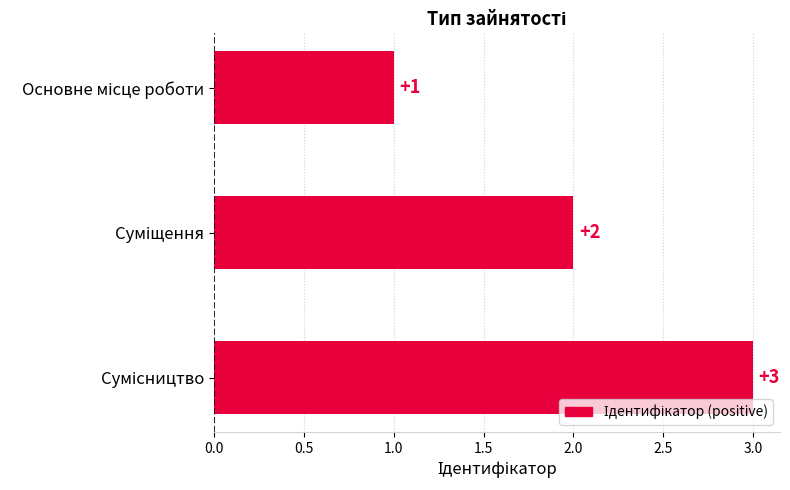

What is the greatest value displayed?

3